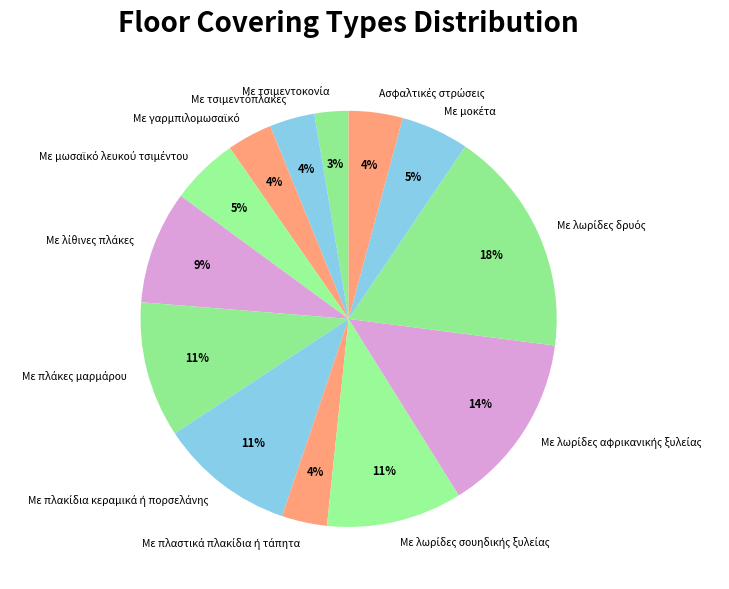

To the nearest percent, what is the difference between the largest and smallest slice percentages?

15%